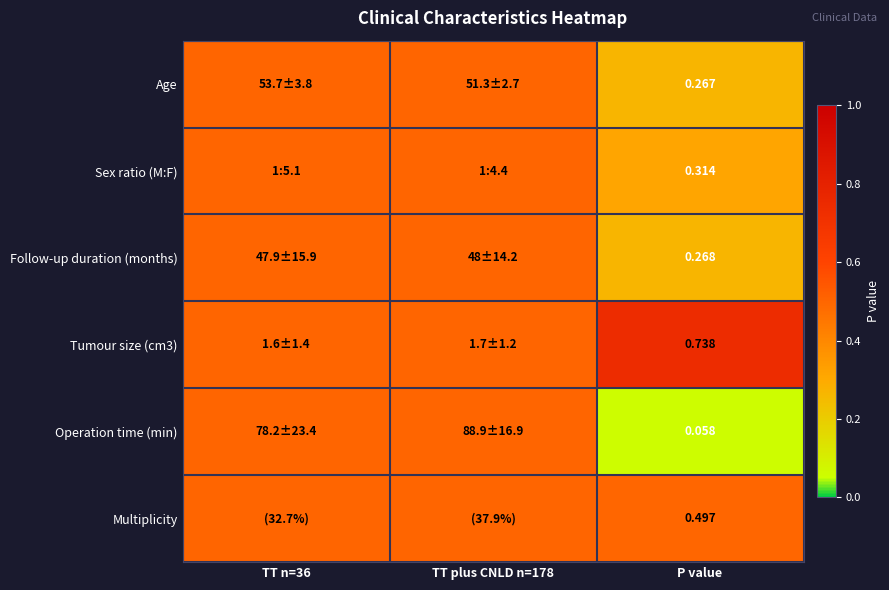

Is the value of Tumour size (cm3) at P value greater than the value of Multiplicity at P value?

Yes